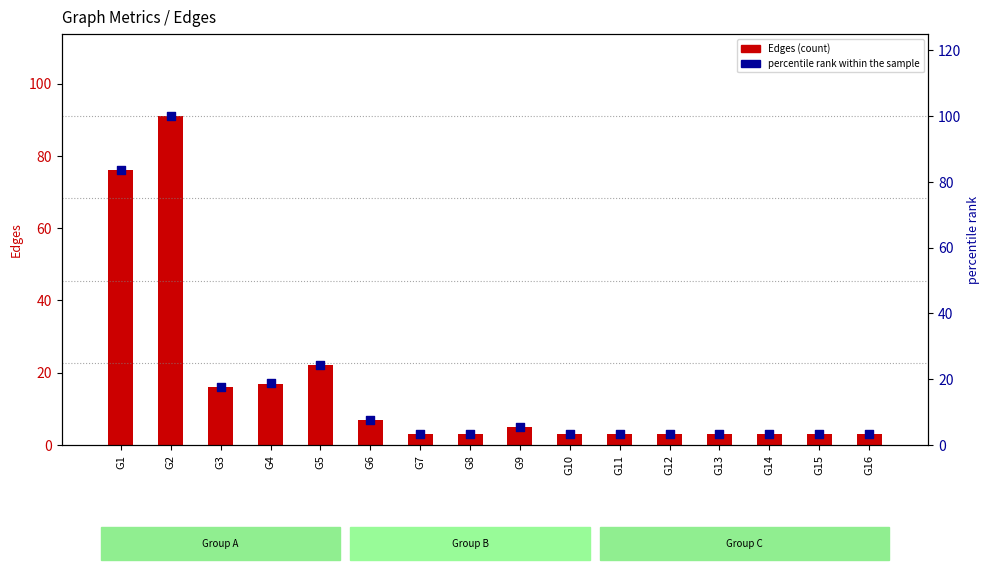

At which category is the sum across all series the highest?

G2